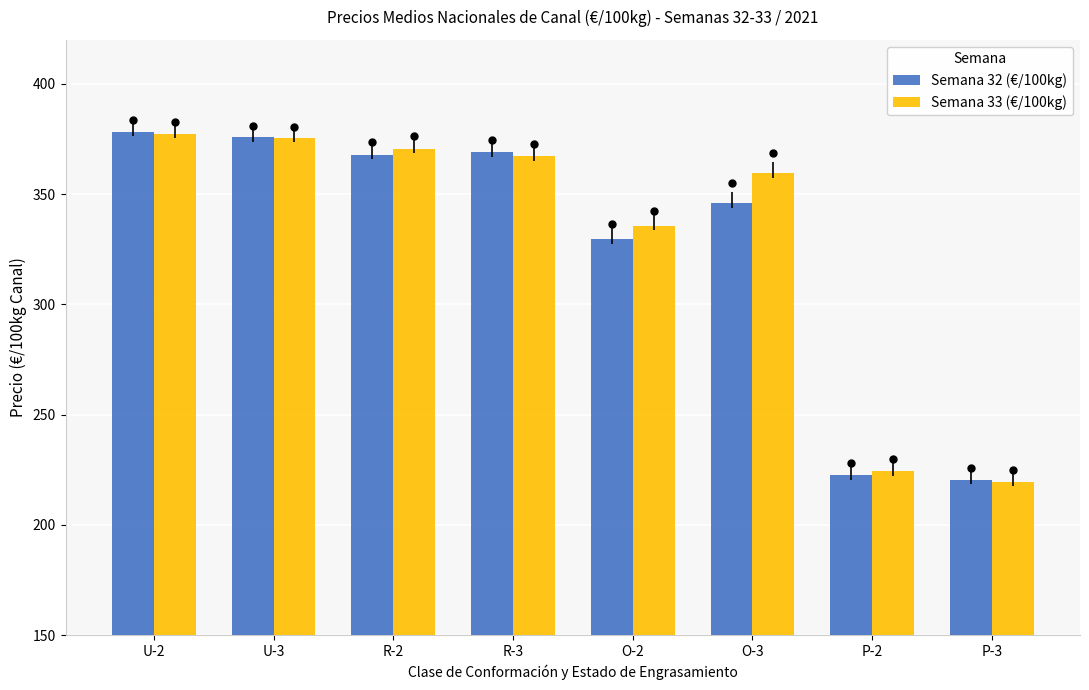

What is the total value across all series at P-3?

440.0